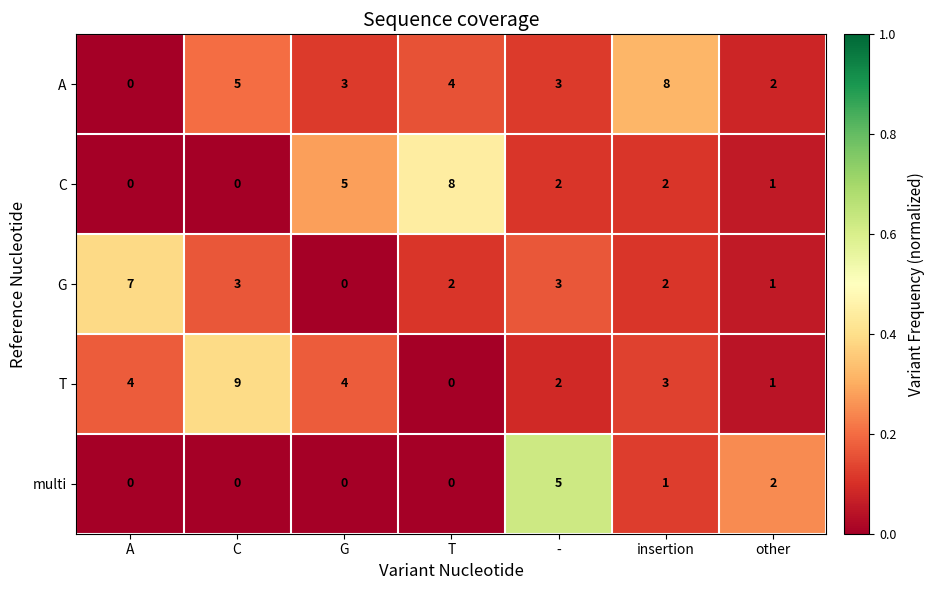

The multi series shows 2 at T. True or false?

False